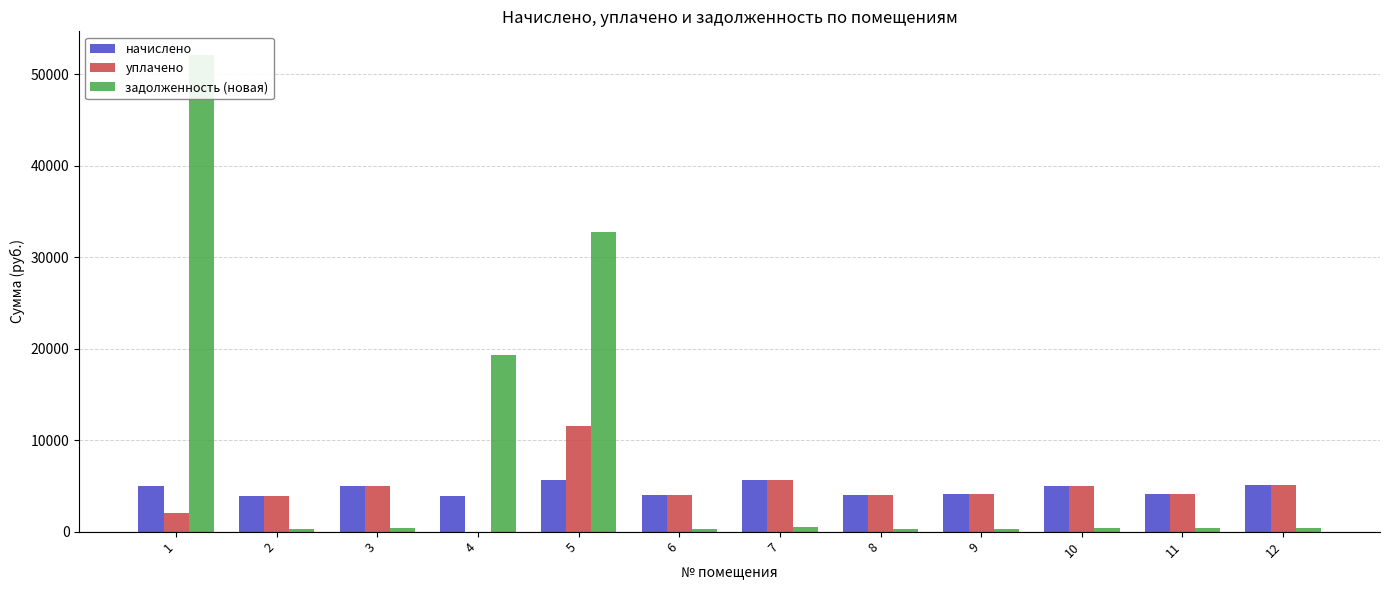

What is the total value across all series at 11?

8558.8